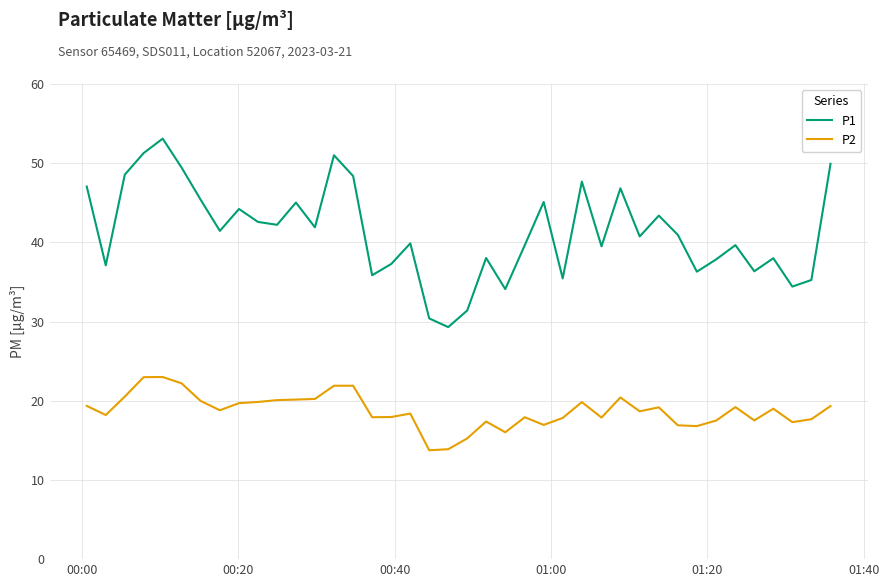

List the series in order of their peak value, highest first.

P1, P2